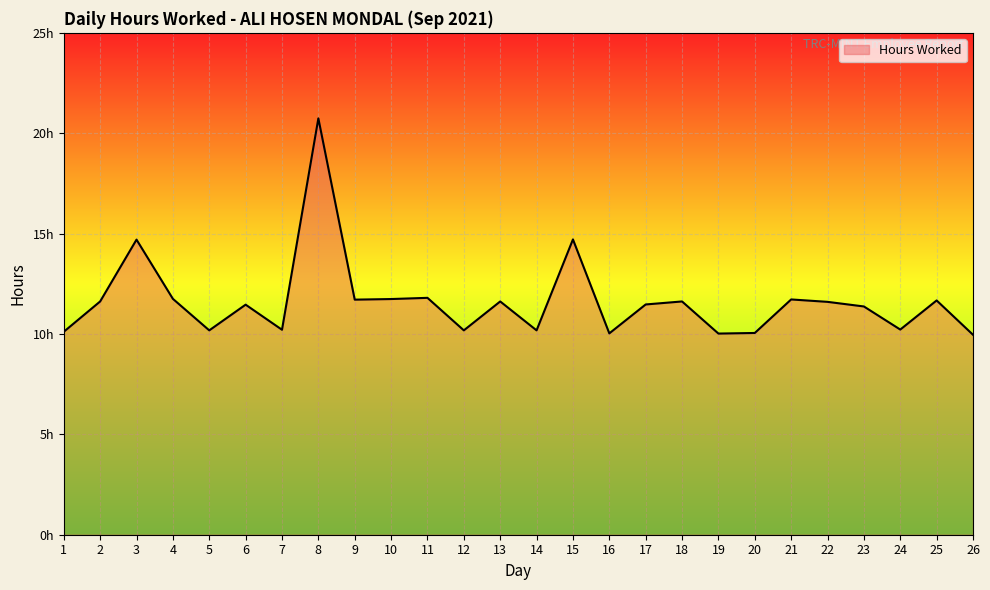

Is this an area chart (filled region under the line)?

Yes